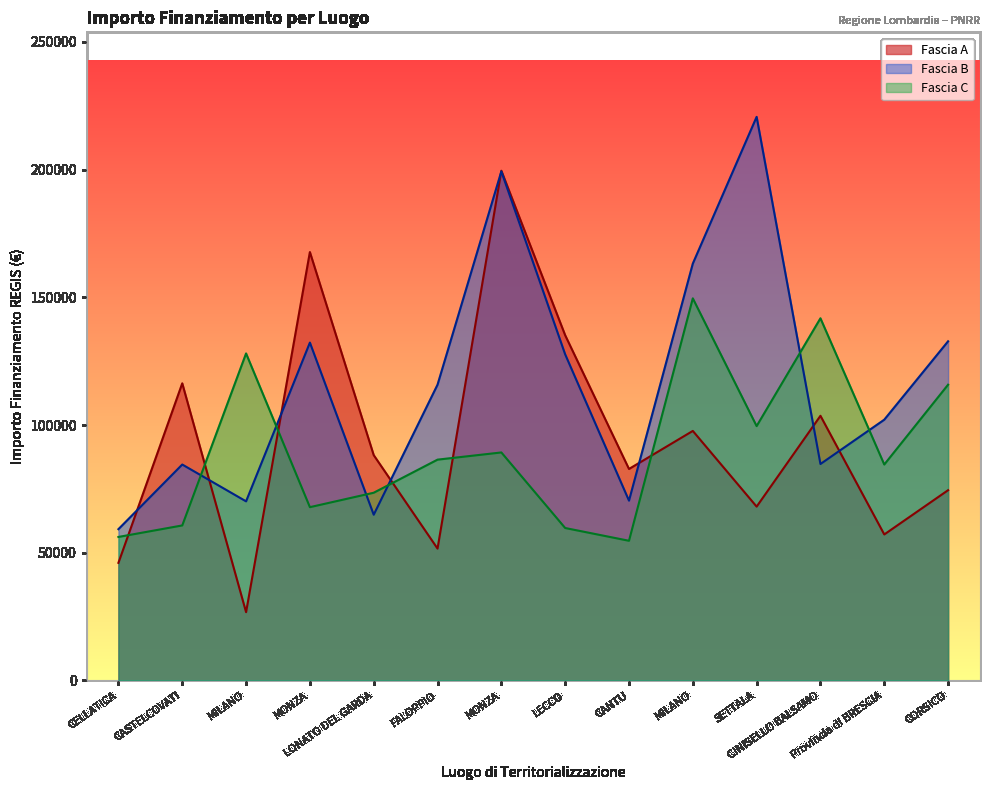

Where do Fascia C and Fascia B first cross each other?

CASTELCOVATI and MILANO